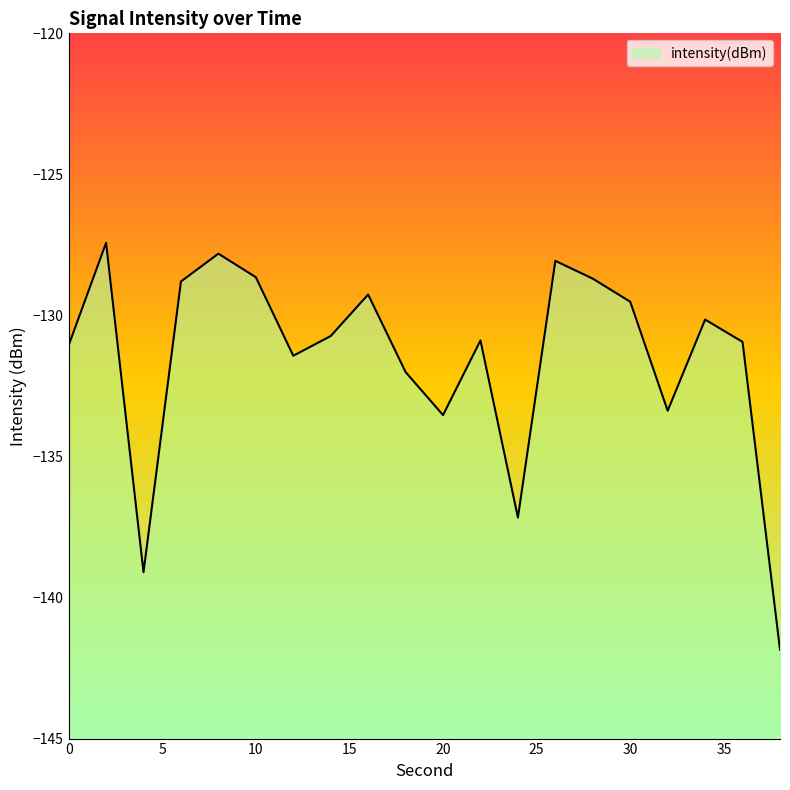

How many lines are shown in the chart?

1